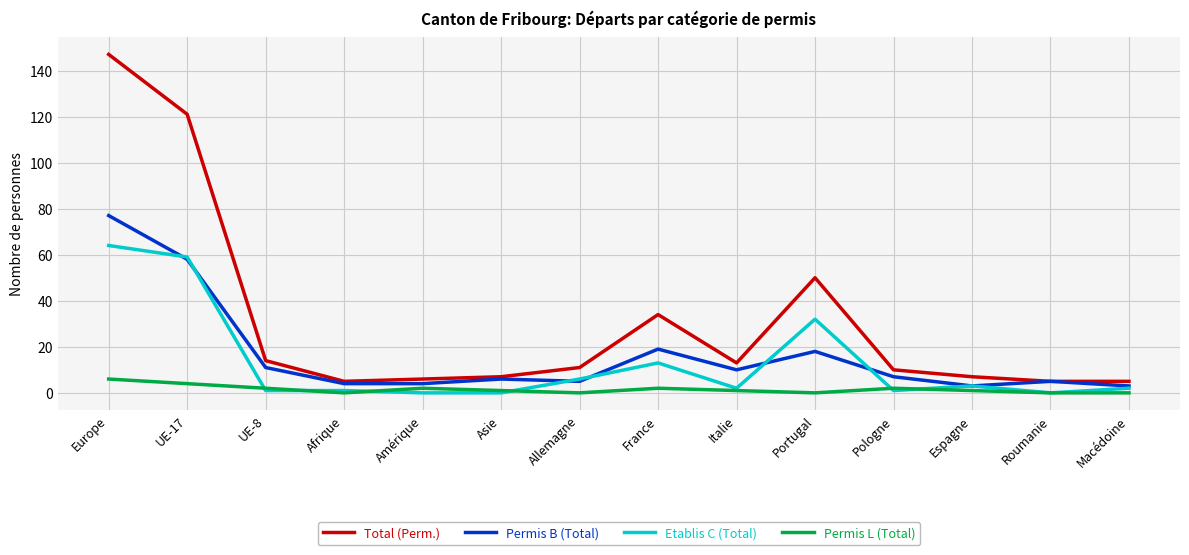

What is the difference between the Etablis C (Total) values at UE-17 and Amérique?

59